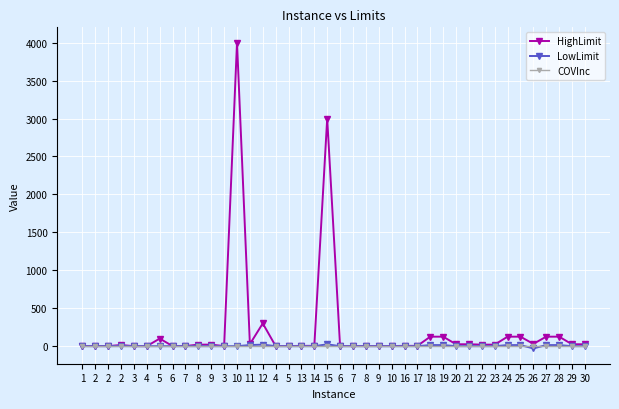

What is the difference between the maximum and minimum values in the LowLimit series?

54.0